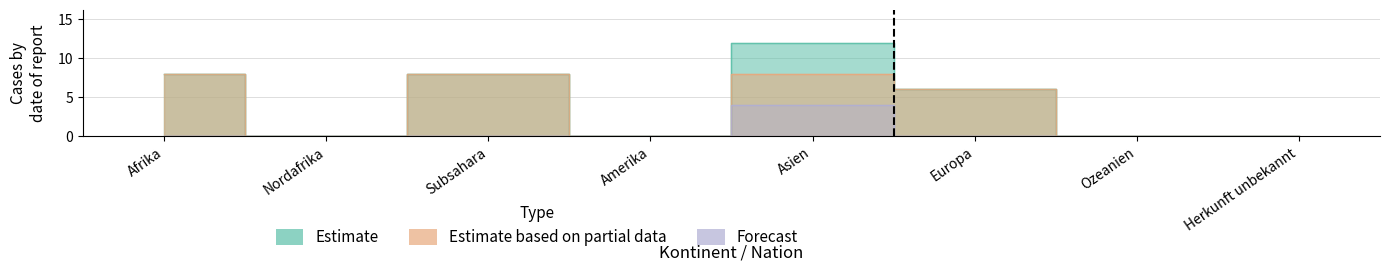

What is the spread (max minus min) of values at Europa?

6